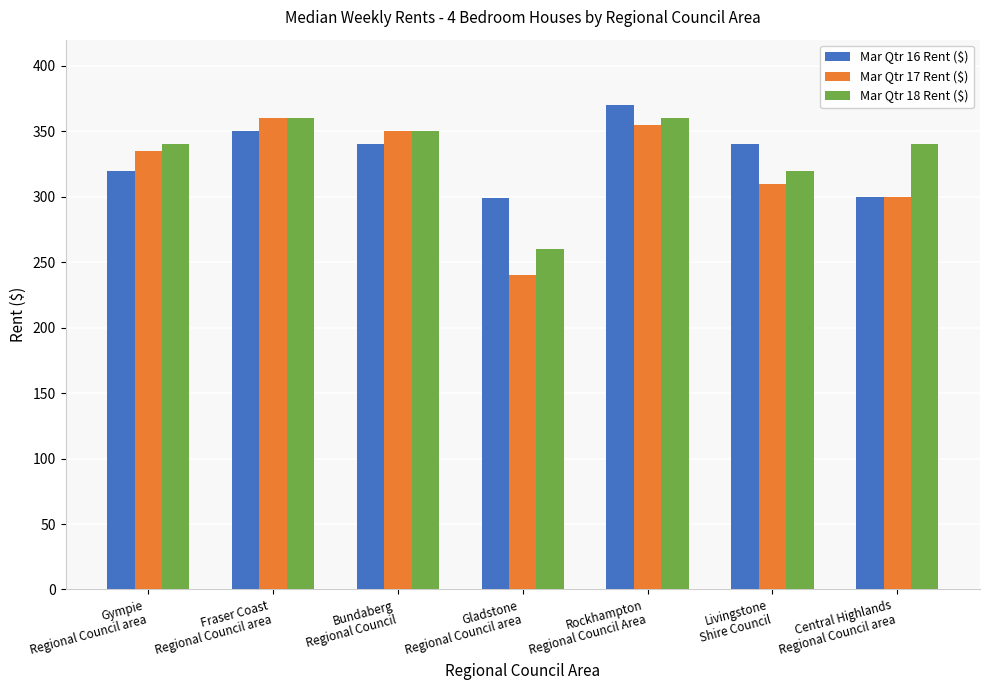

Read the Mar Qtr 17 Rent ($) value at Gladstone
Regional Council area, to the nearest 50.

250